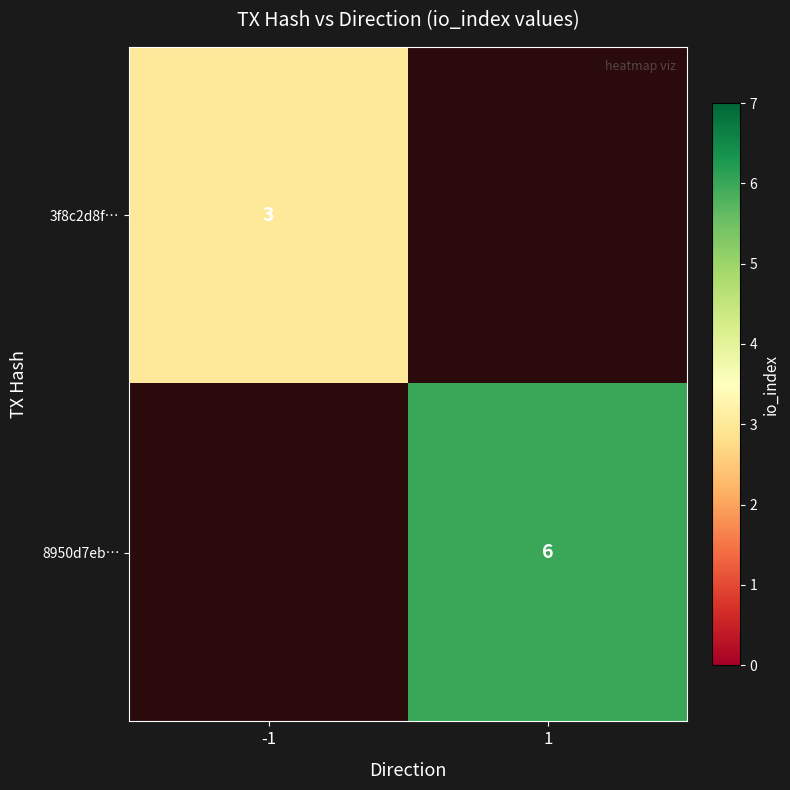

What is the greatest value displayed?

6.0